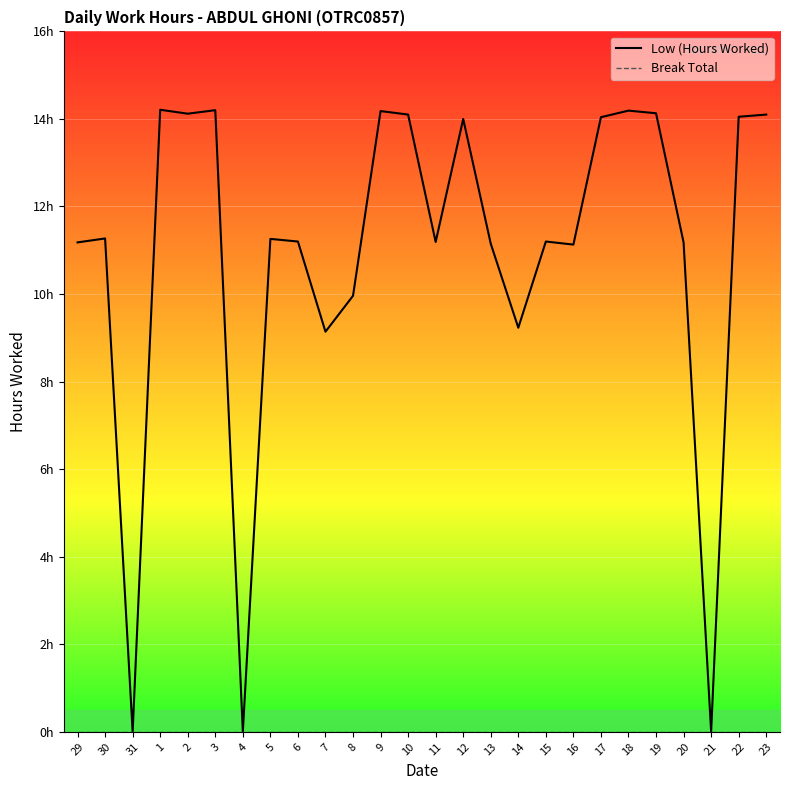

At which category is the sum across all series the highest?

1